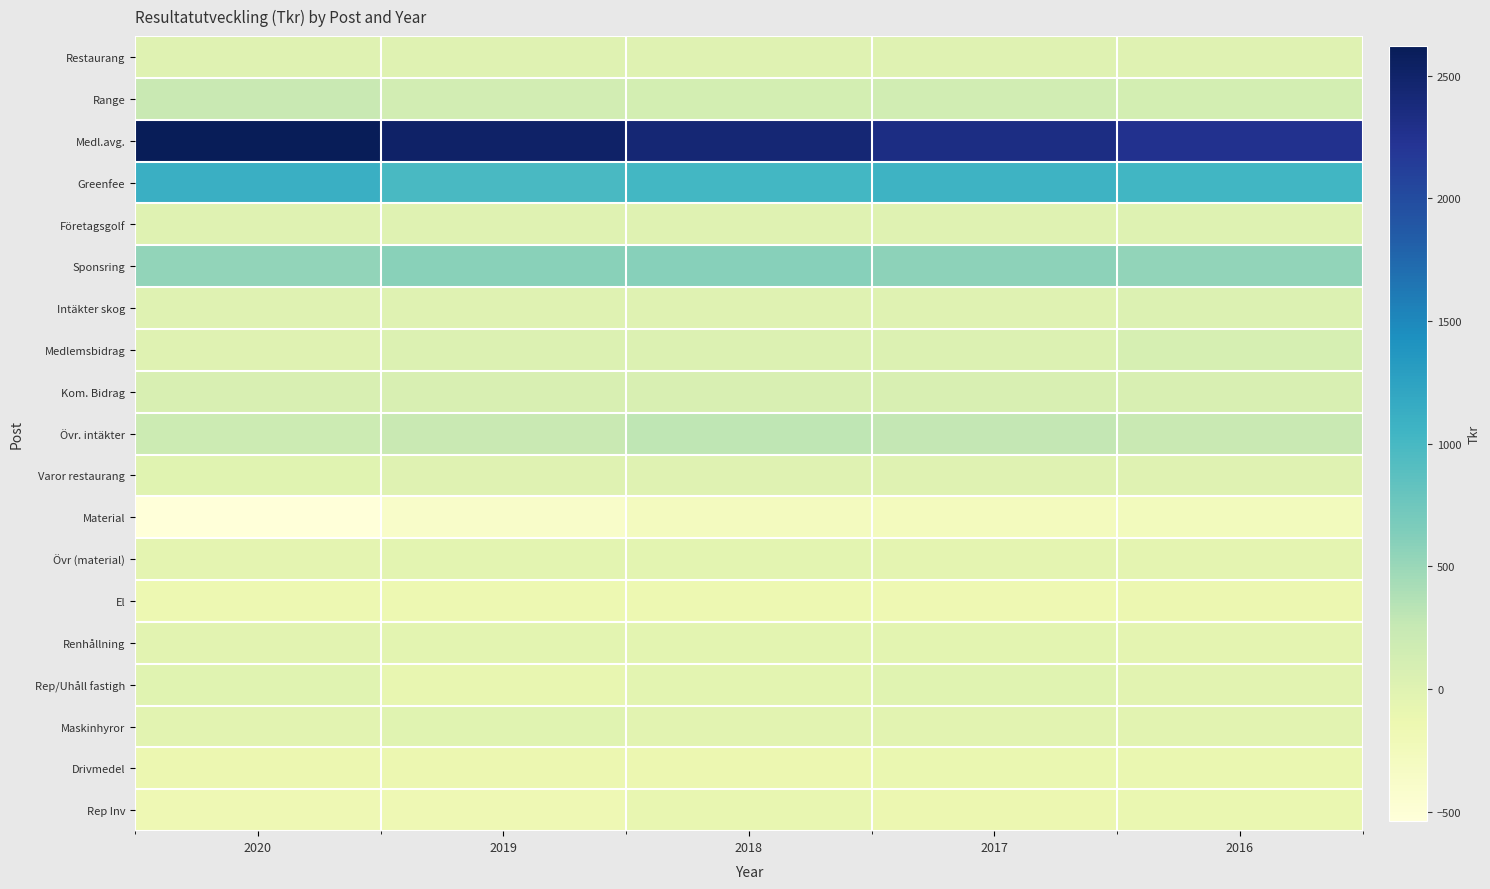

Which has a higher value, 2016 or 2018?

2016